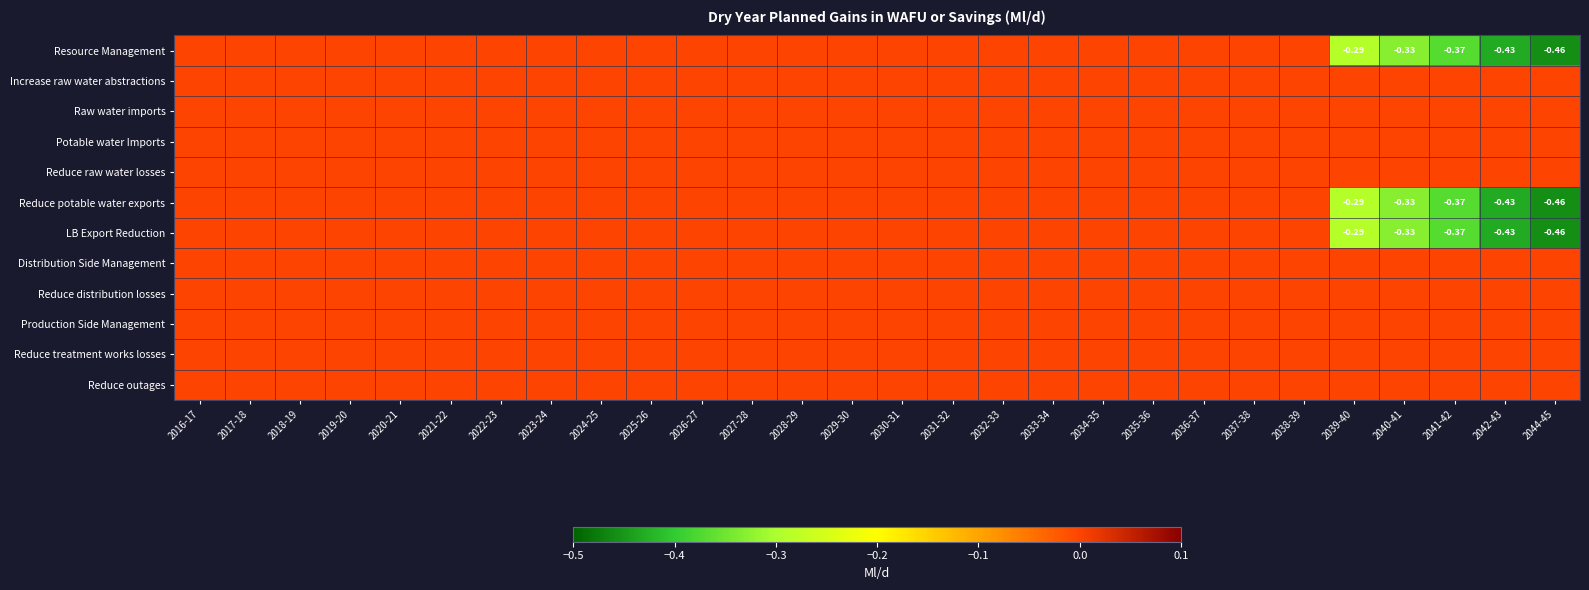

How many categories are shown in the chart?

28